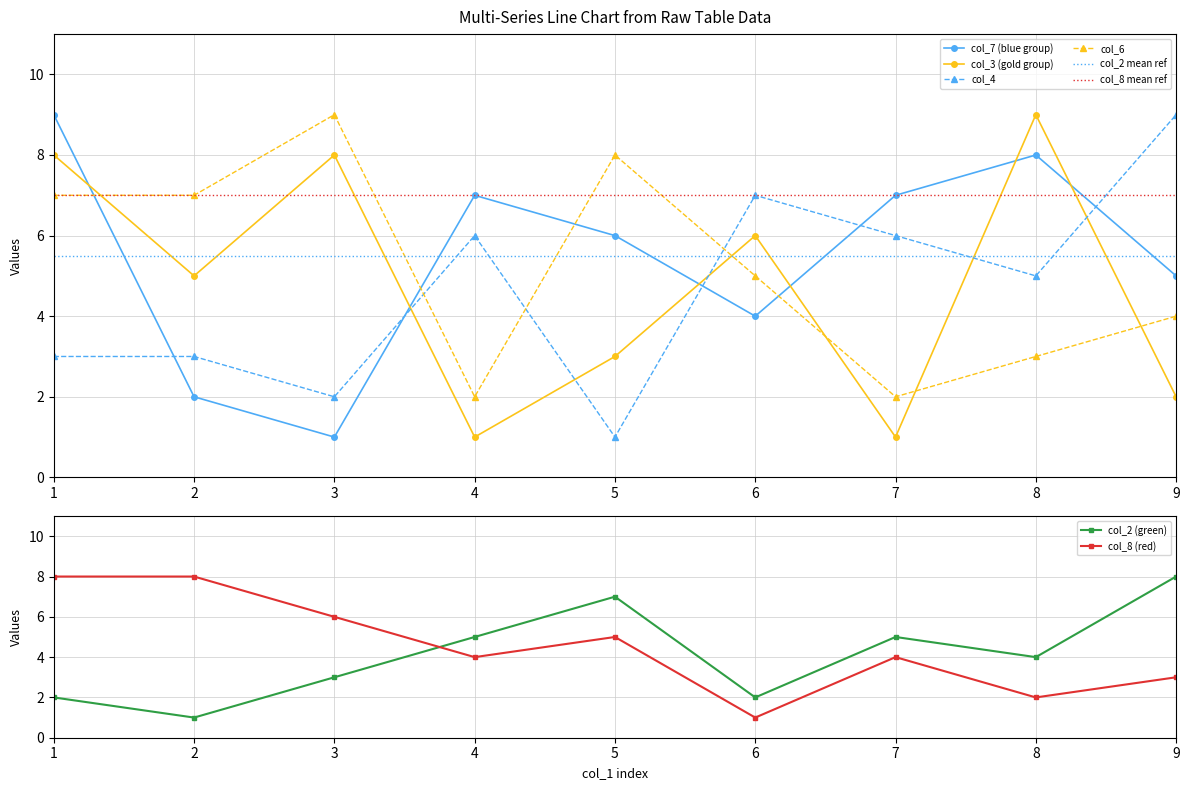

Is this an area chart (filled region under the line)?

No